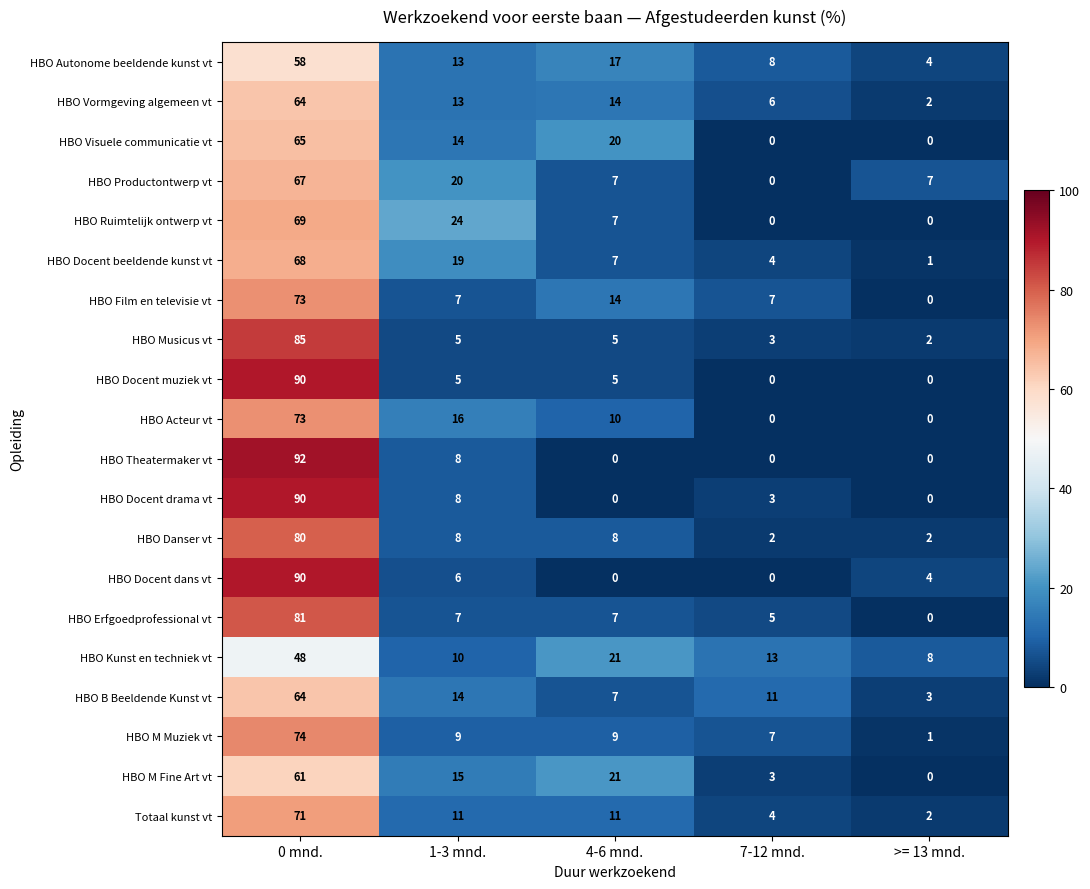

What is the average value of the Totaal kunst vt series?

20